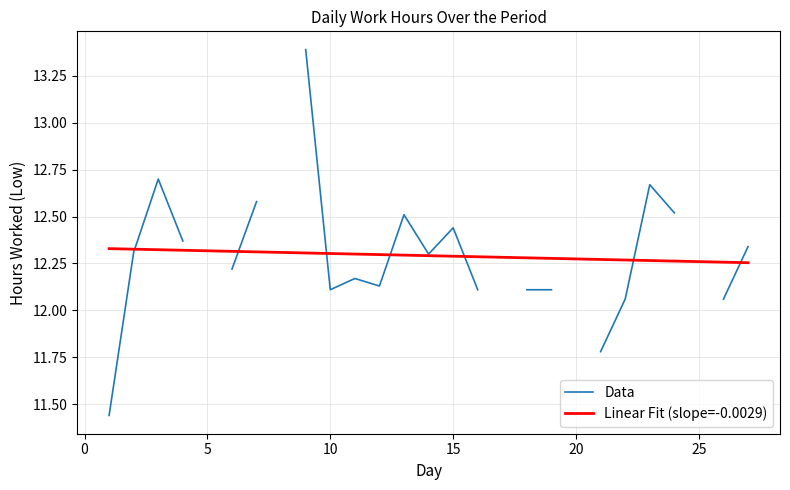

What is the difference between the maximum and second lowest values in the Linear Fit (slope=-0.0029) series?

0.1